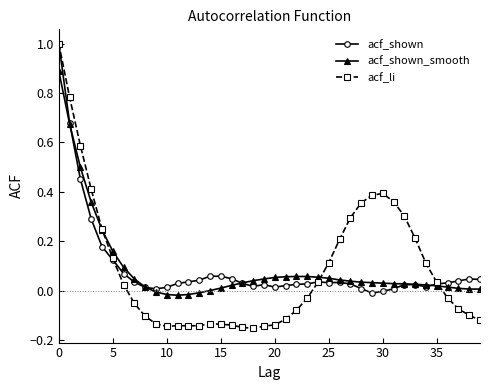

What is the maximum value shown in the chart?

1.0